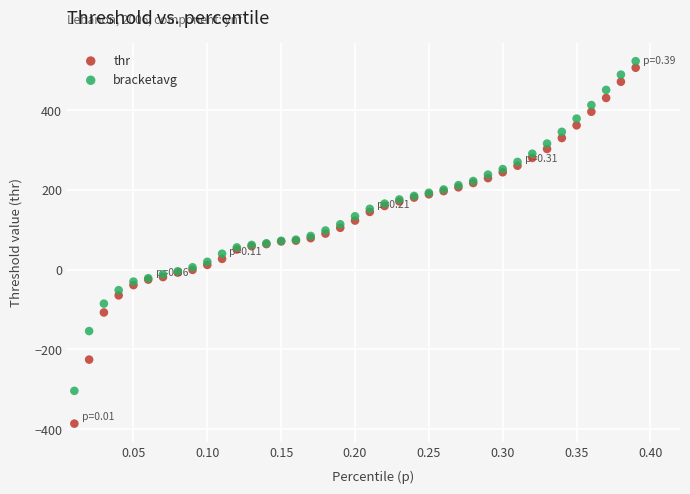

Which series has the largest Y range (max minus min)?

thr